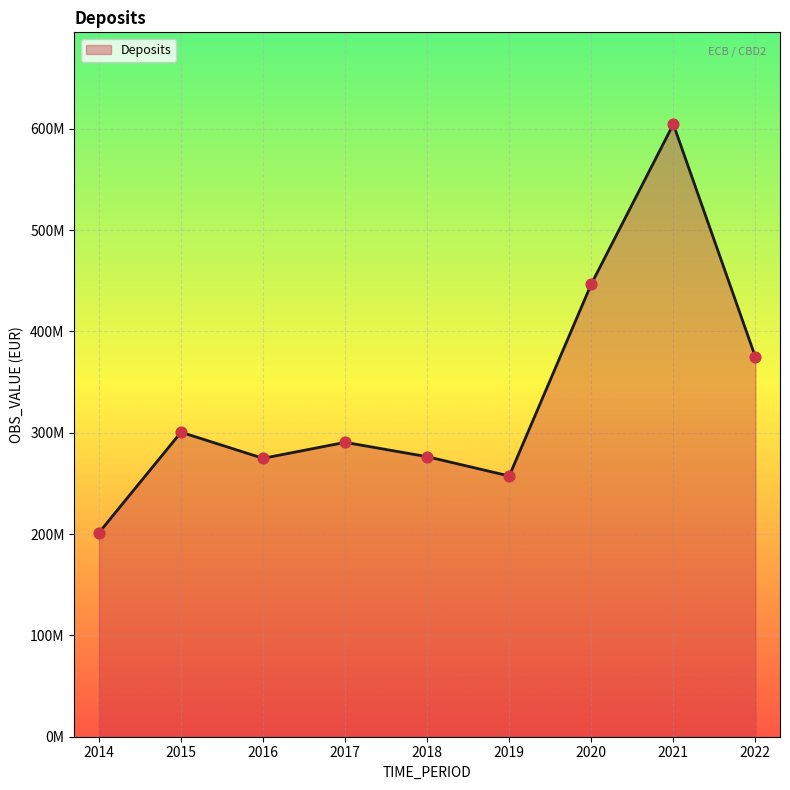

Between 2020 and 2019, which is larger?

2020